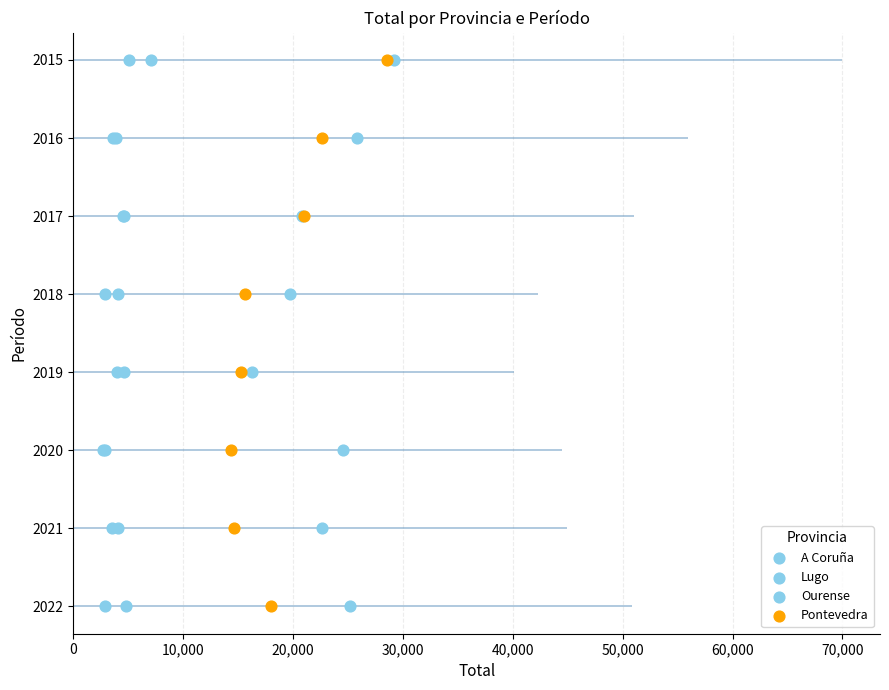

Which series contains the highest Y value?

A Coruña